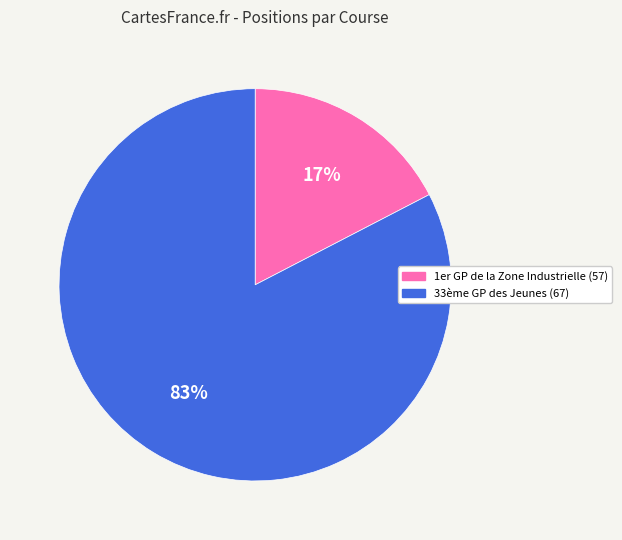

How many segments does this pie chart have?

2